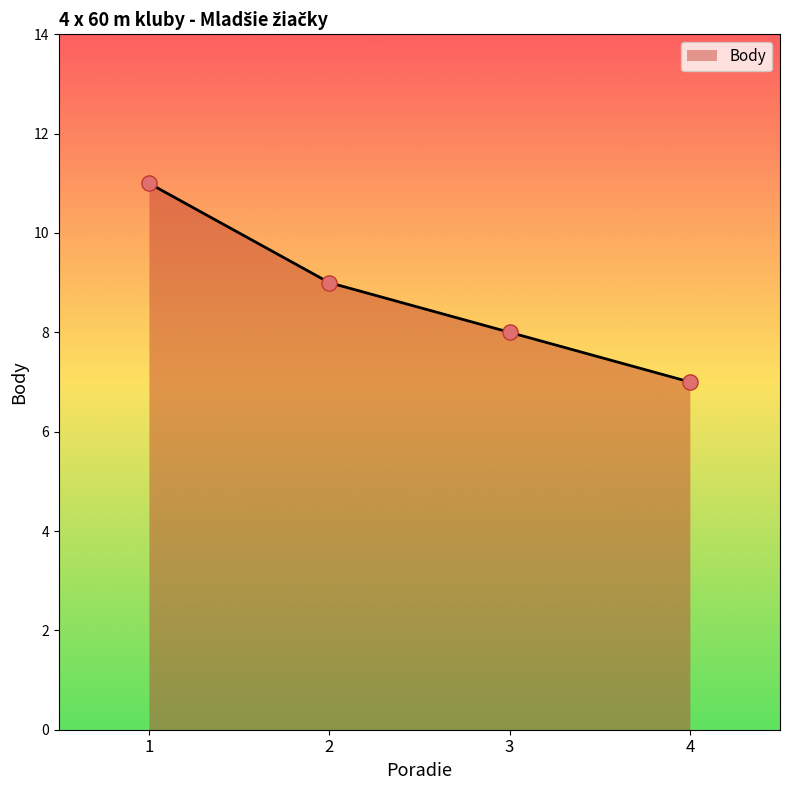

Between 4 and 2, which is larger?

2